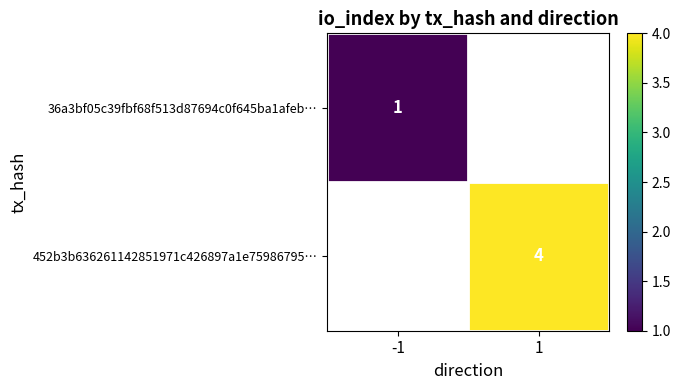

At how many categories does at least one series exceed 1?

1